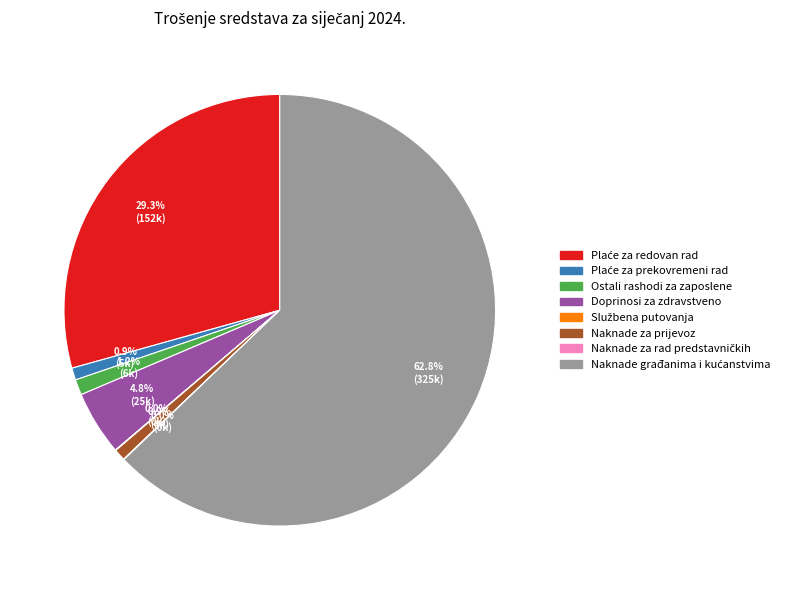

What percentage is NOT represented by Ostali rashodi za zaposlene?

98.8%